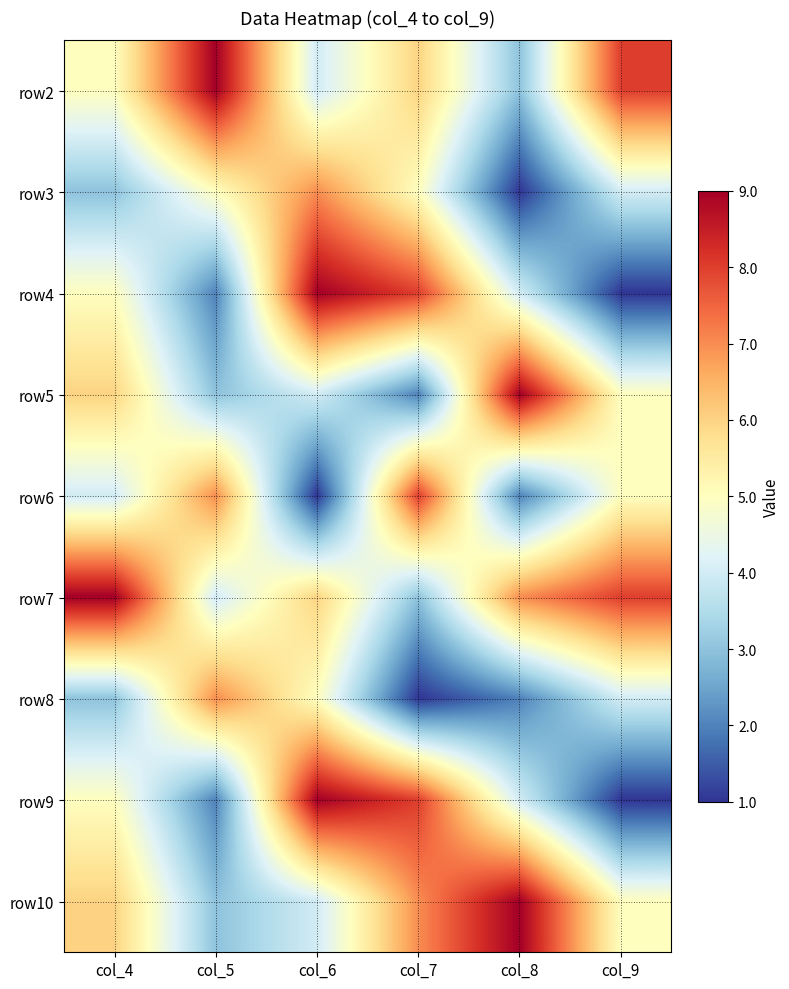

Reading left to right, extract all data points from this chart.

row2: col_4=5	col_5=9	col_6=4	col_7=6	col_8=3	col_9=8
row3: col_4=3	col_5=5	col_6=7	col_7=5	col_8=1	col_9=4
row4: col_4=5	col_5=2	col_6=9	col_7=8	col_8=4	col_9=1
row5: col_4=6	col_5=3	col_6=4	col_7=2	col_8=9	col_9=5
row6: col_4=4	col_5=7	col_6=1	col_7=8	col_8=2	col_9=5
row7: col_4=9	col_5=4	col_6=6	col_7=3	col_8=7	col_9=8
row8: col_4=3	col_5=7	col_6=5	col_7=1	col_8=2	col_9=4
row9: col_4=5	col_5=2	col_6=9	col_7=8	col_8=4	col_9=1
row10: col_4=6	col_5=3	col_6=4	col_7=7	col_8=9	col_9=5